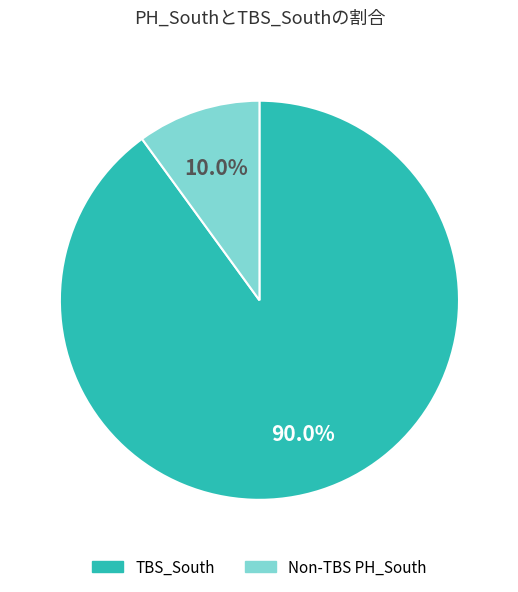

Count the number of slices in the pie.

2